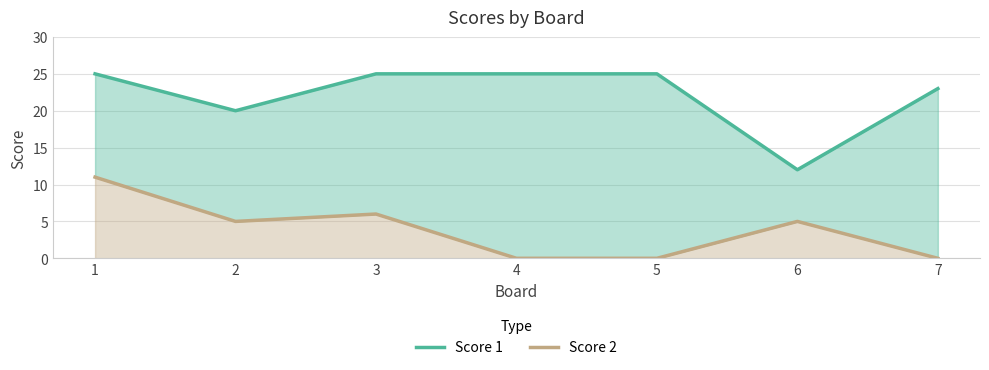

Which series changed the most between 3 and 4?

Score 2